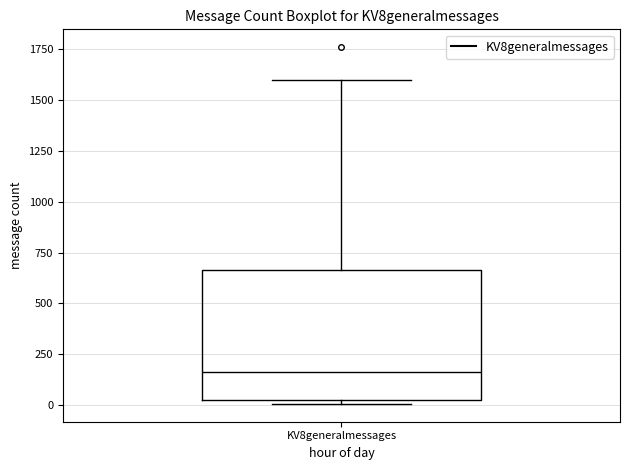

Read this box plot against the y-axis: the position of the median line, the range covered by the box, and the ends of both whiskers. The values are not printed on the chart, so give them approximately, as read against the axis.

median 150, box 0 to 650, whiskers 0 (just below the box's lower edge) to 1600